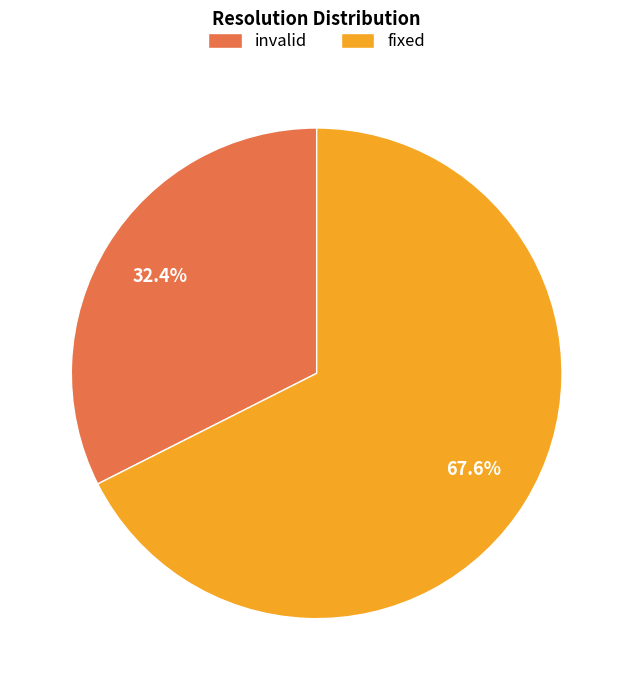

Is fixed the majority of the pie?

Yes